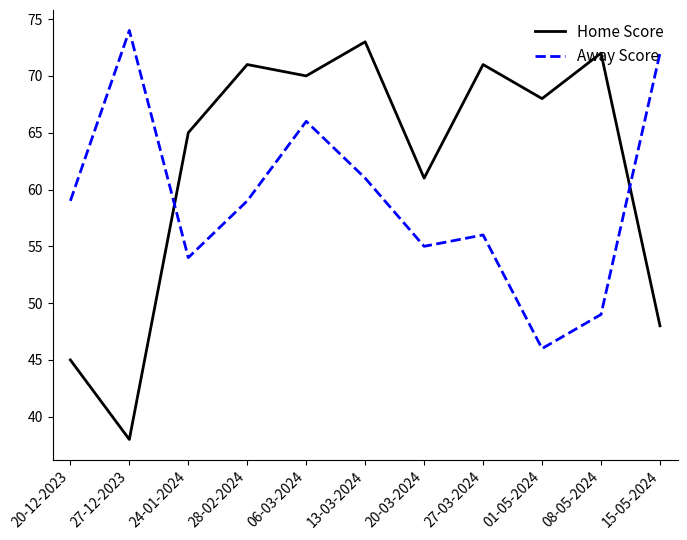

Which label corresponds to the largest value in the chart?

27-12-2023